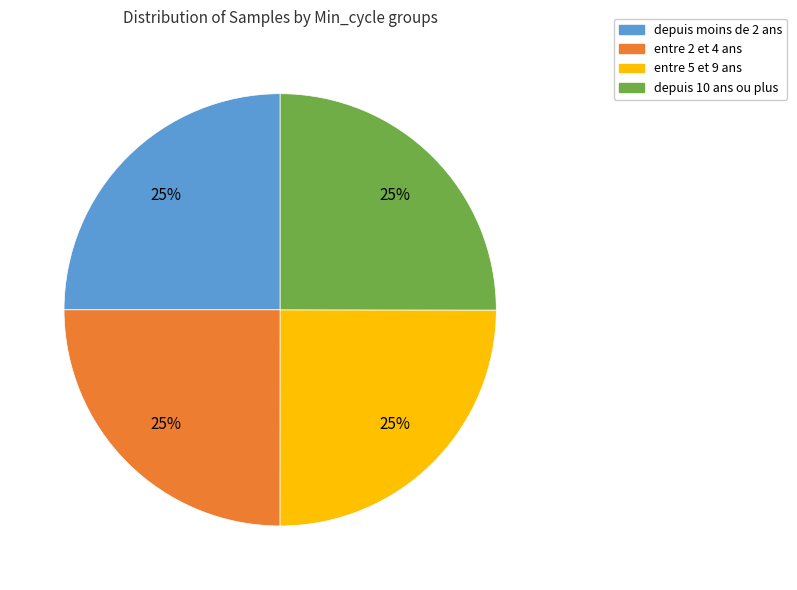

Is there any slice that represents more than half of the pie?

No